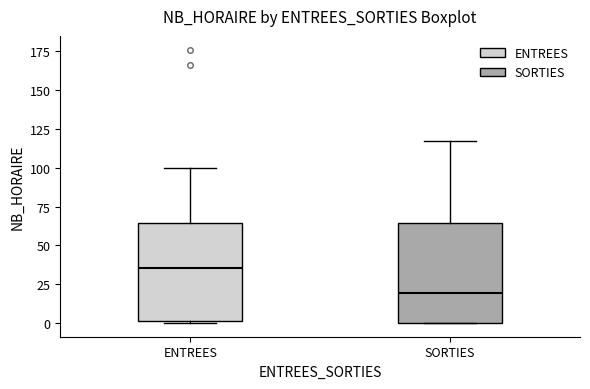

Where does the median line of the box for SORTIES sit on the y-axis? The values are not printed on the chart, so give them approximately, as read against the axis.

20